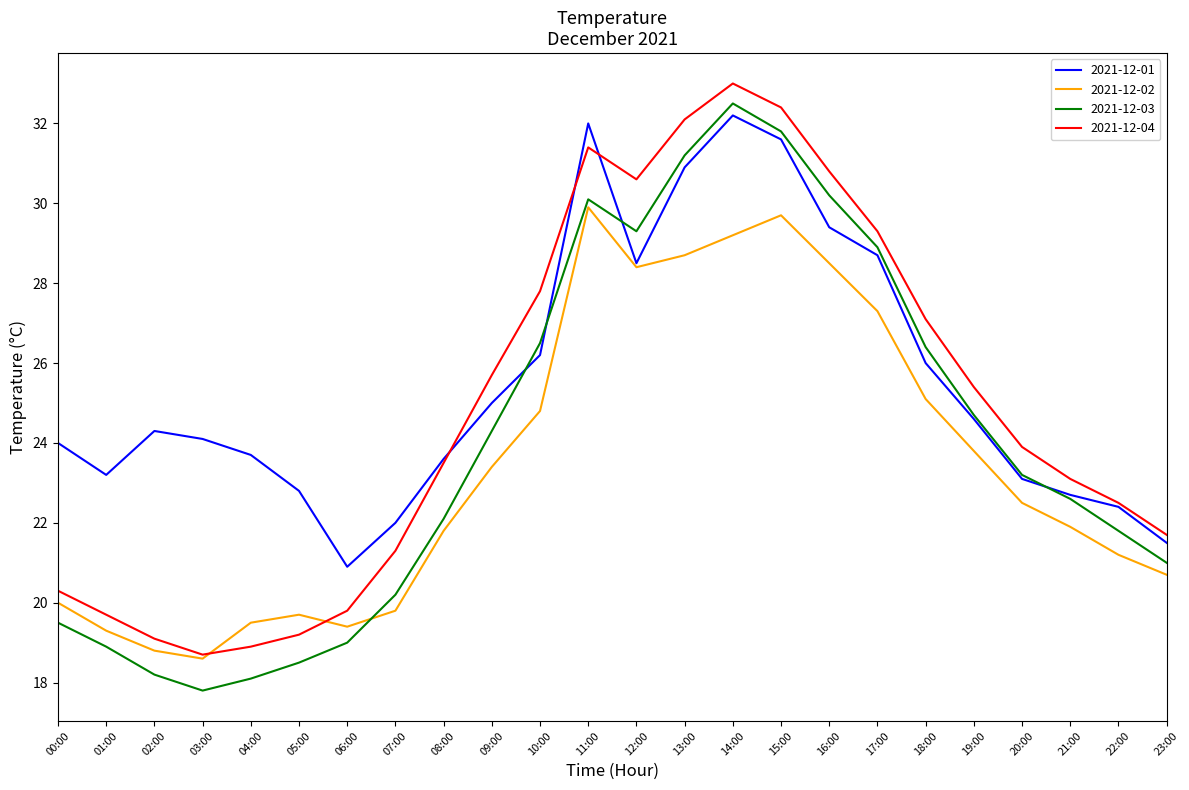

What position from the right is 13:00?

11